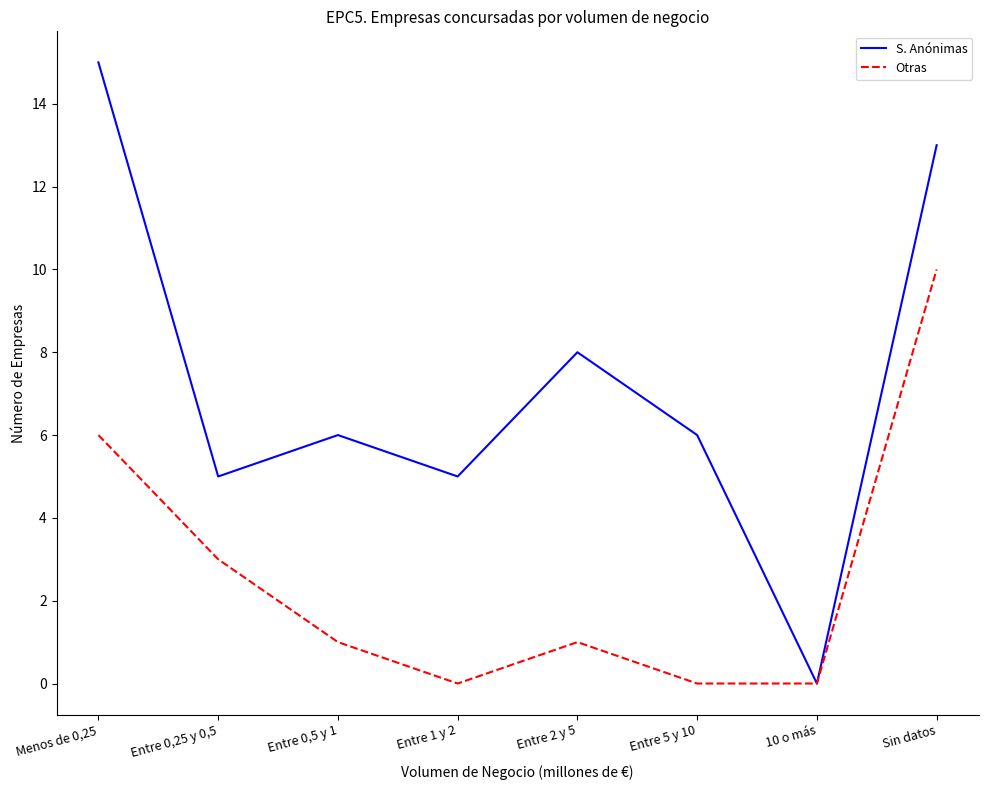

Which series has the largest range (max minus min)?

S. Anónimas